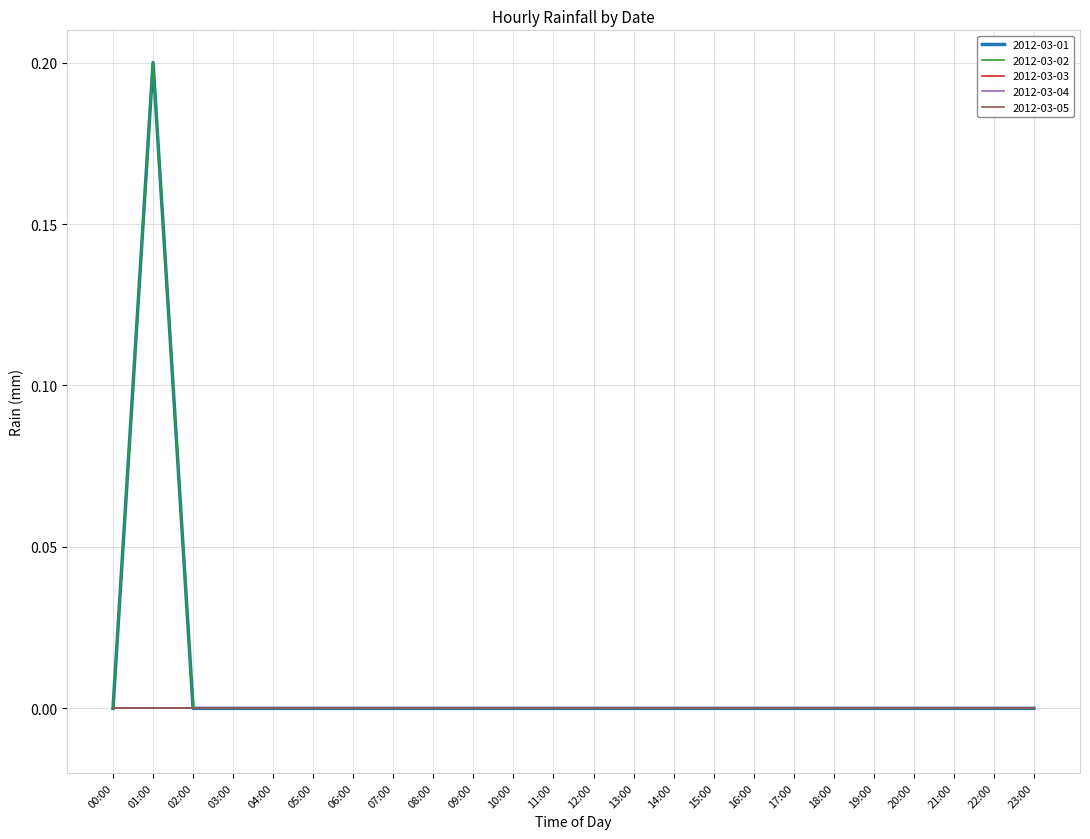

Does the chart display data point markers on the line(s)?

No